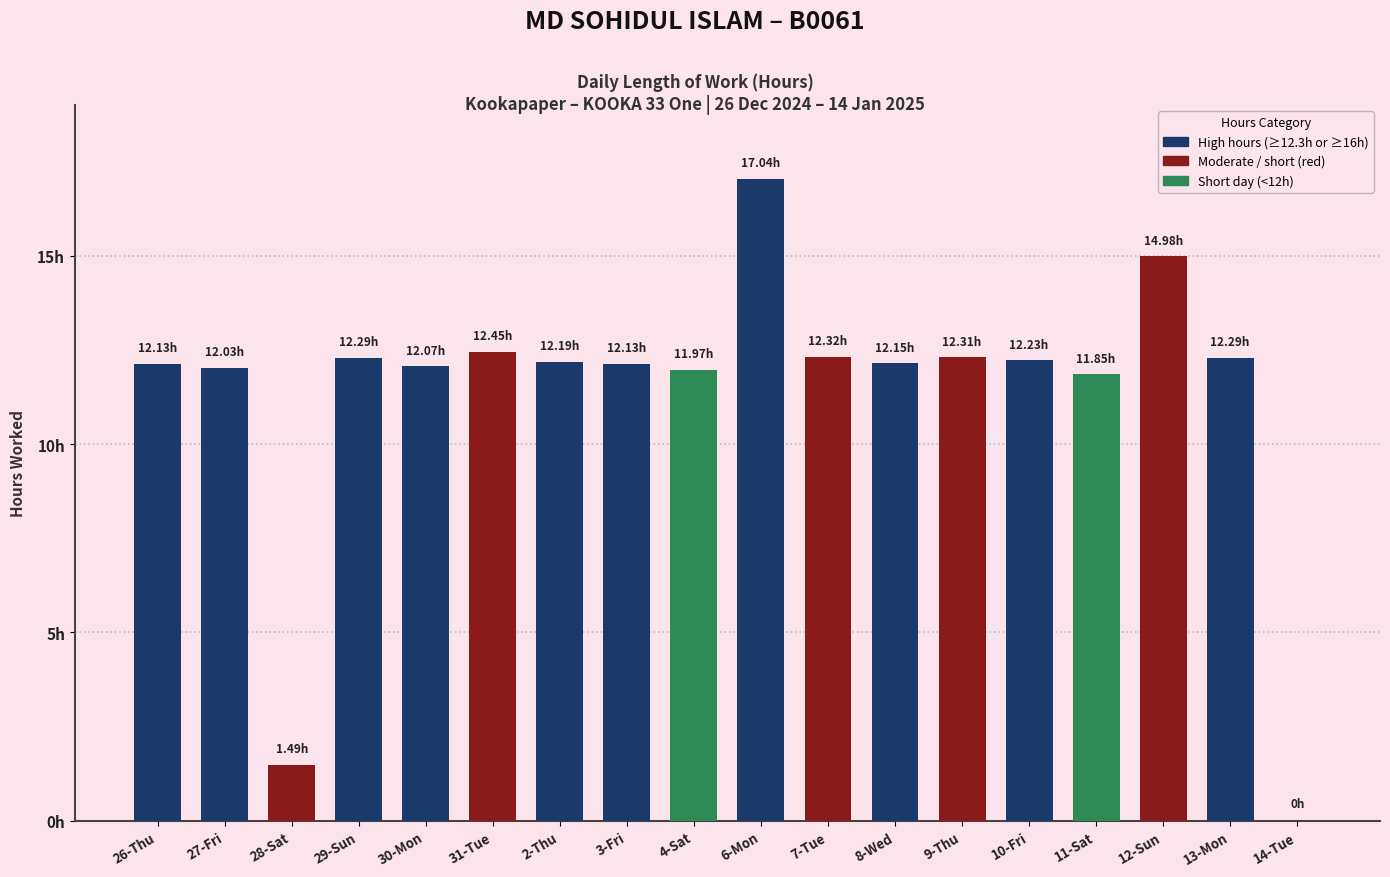

What is the ratio of the value at 30-Mon to the value at 28-Sat?

8.1